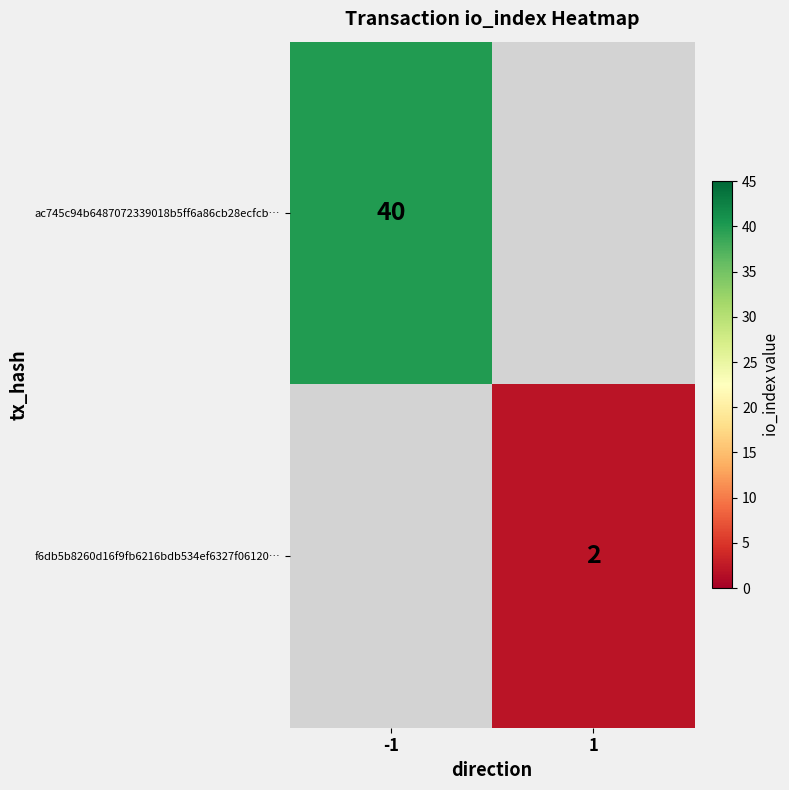

What is the smallest value displayed?

2.0